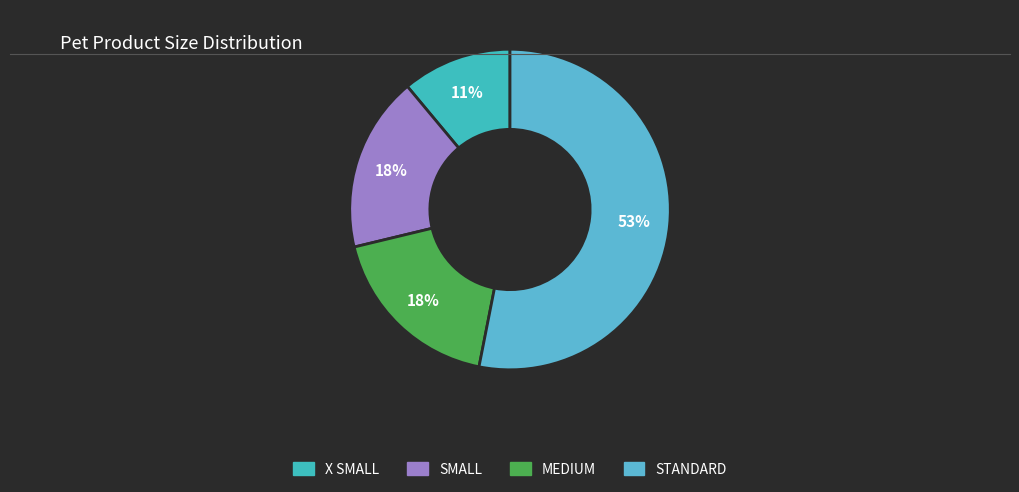

To the nearest percent, what is the average slice percentage?

25%